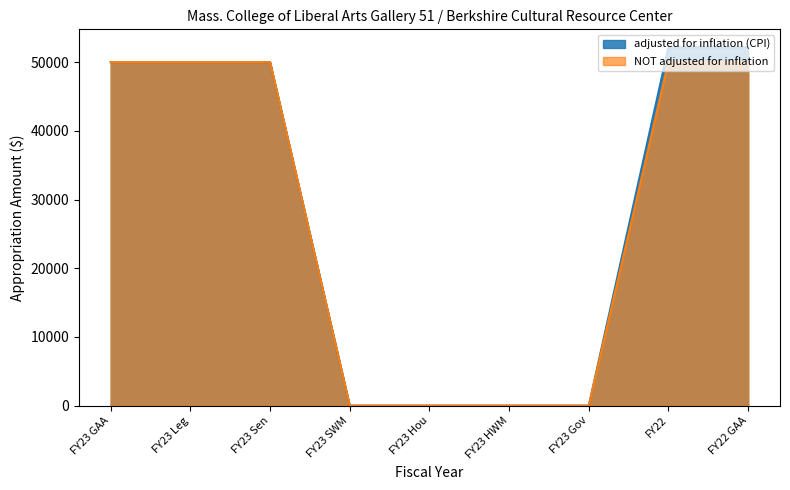

How many data points does each series have?

9